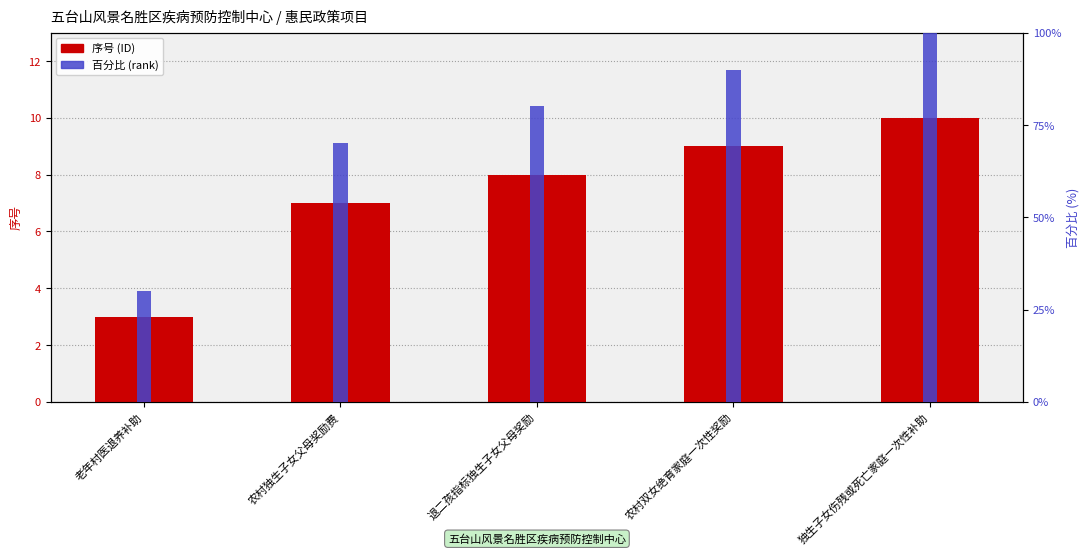

Read the 百分比 (rank) value at 农村双女绝育家庭一次性奖励.

90